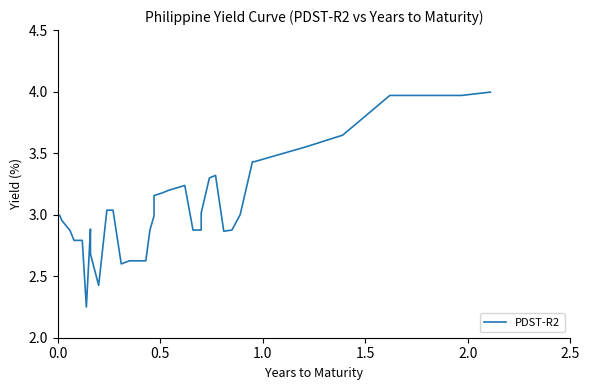

What is the greatest value displayed?

4.0